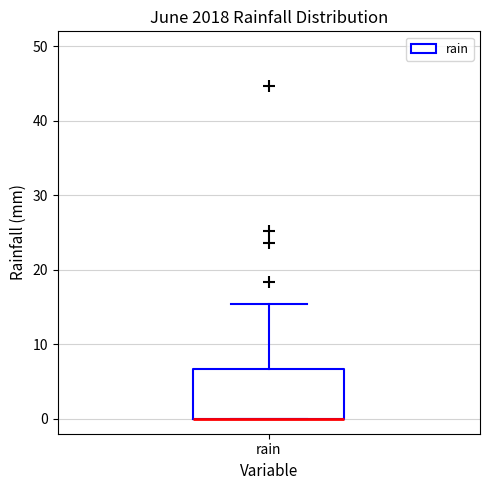

Where does the upper whisker of the box for rain end on the y-axis? The values are not printed on the chart, so give them approximately, as read against the axis.

15